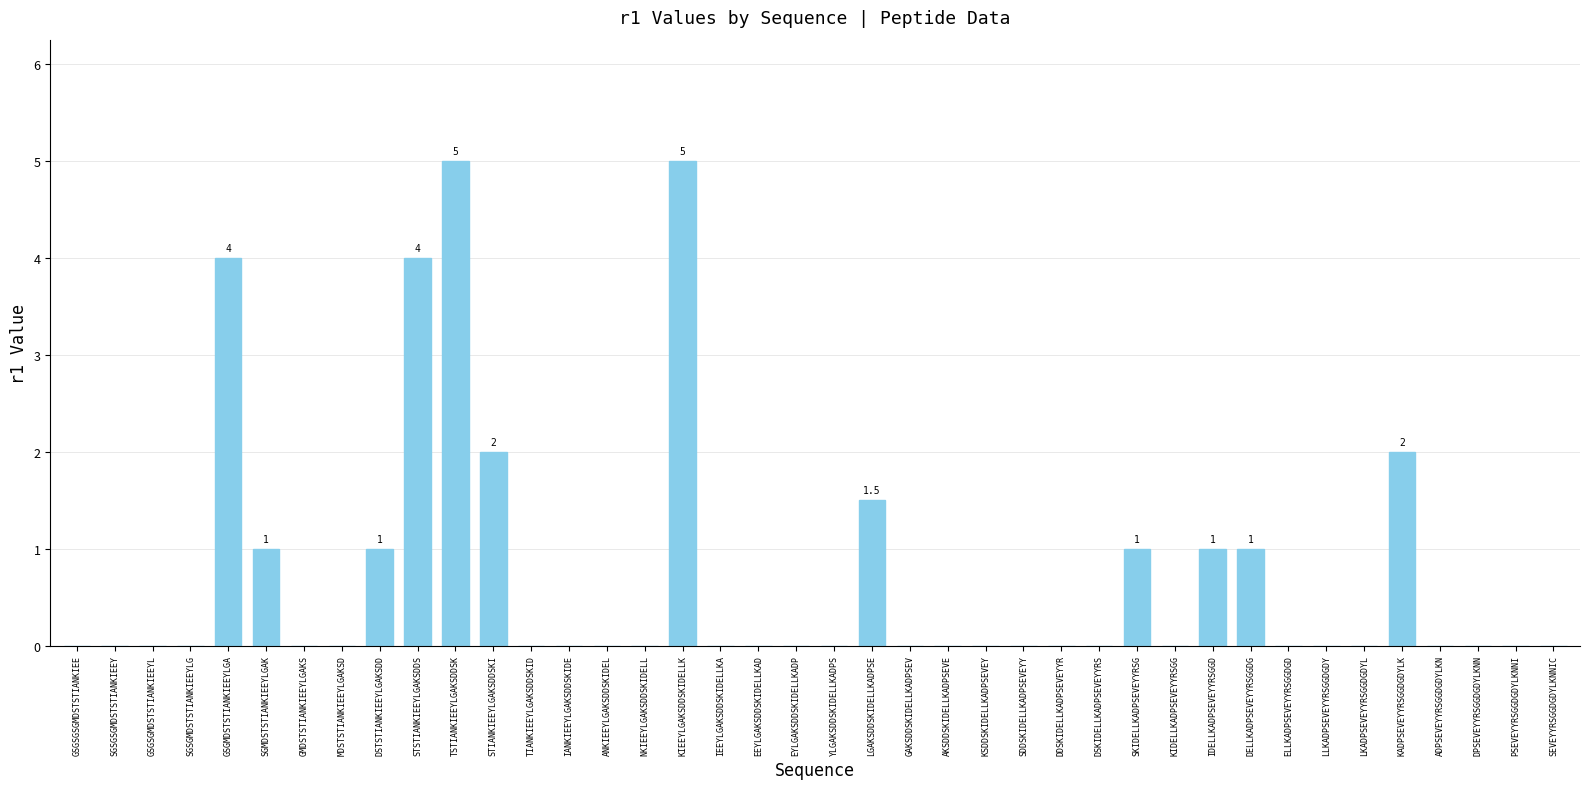

What is the sum of the values at KIEEYLGAKSDDSKIDELLK and TIANKIEEYLGAKSDDSKID?

5.0